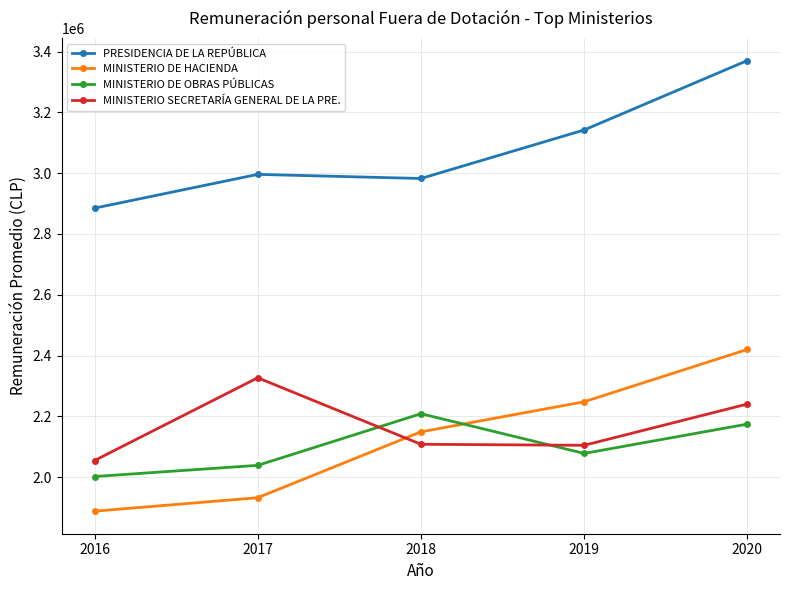

How many values in the MINISTERIO SECRETARÍA GENERAL DE LA PRE. series are below 2108254?

2